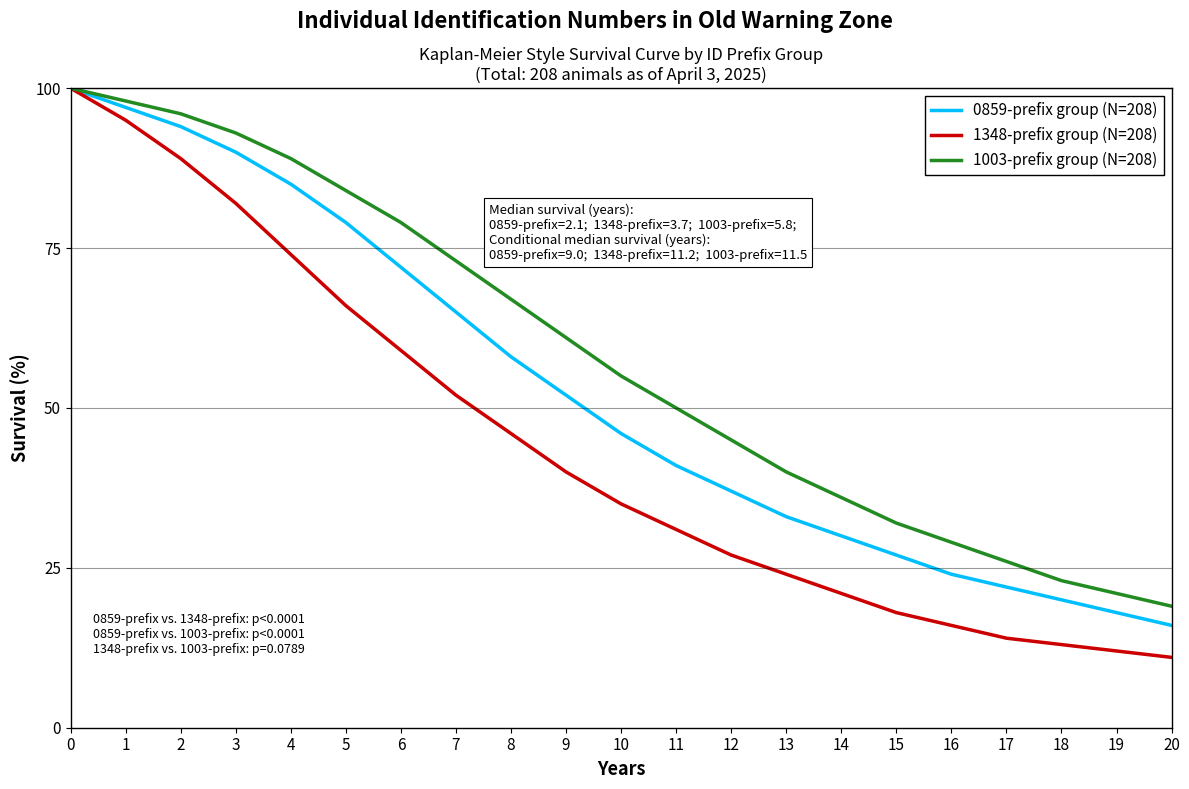

Which series has the largest total across all categories?

1003-prefix group (N=208)